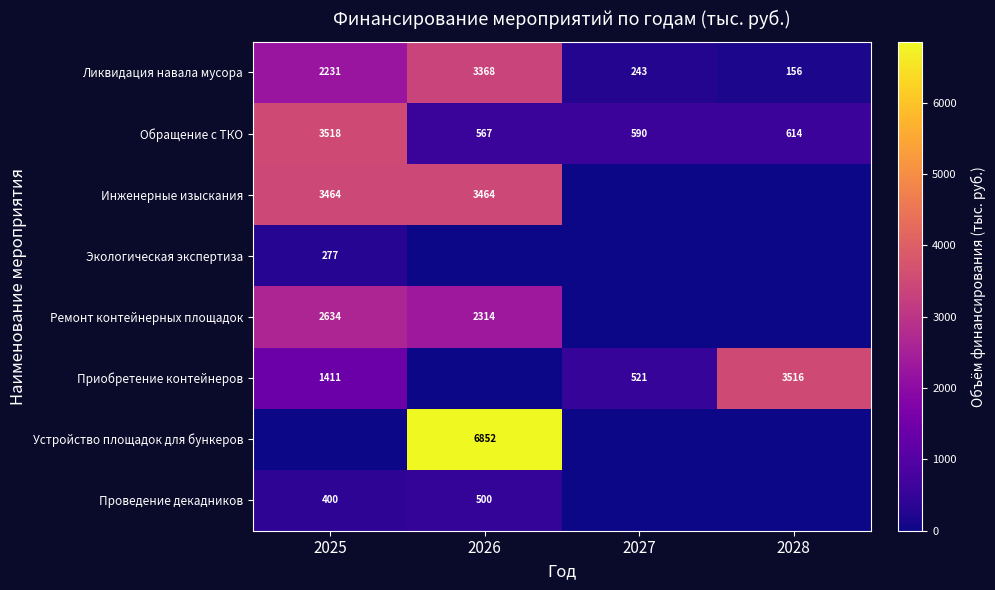

What is the average value of the Обращение с ТКО series?

1322